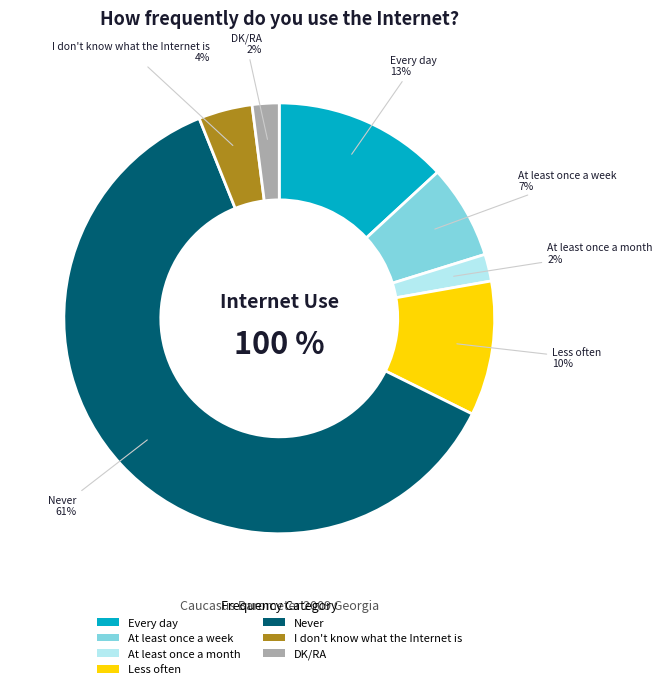

Is At least once a month the majority of the pie?

No